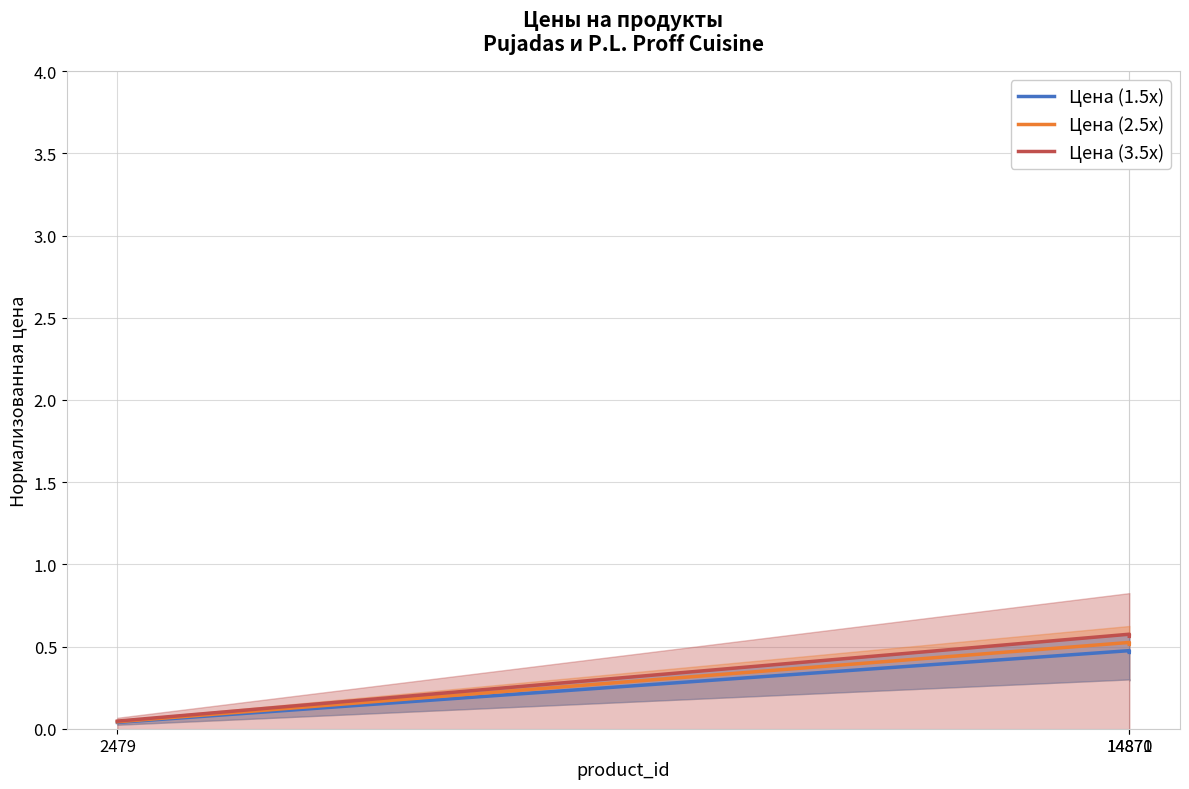

Reading left to right, transcribe all the data shown in this chart.

Цена (1.5x): 14870=0.5	14871=0.5	2479=0.0
Цена (2.5x): 14870=0.5	14871=0.5	2479=0.0
Цена (3.5x): 14870=0.6	14871=0.6	2479=0.0